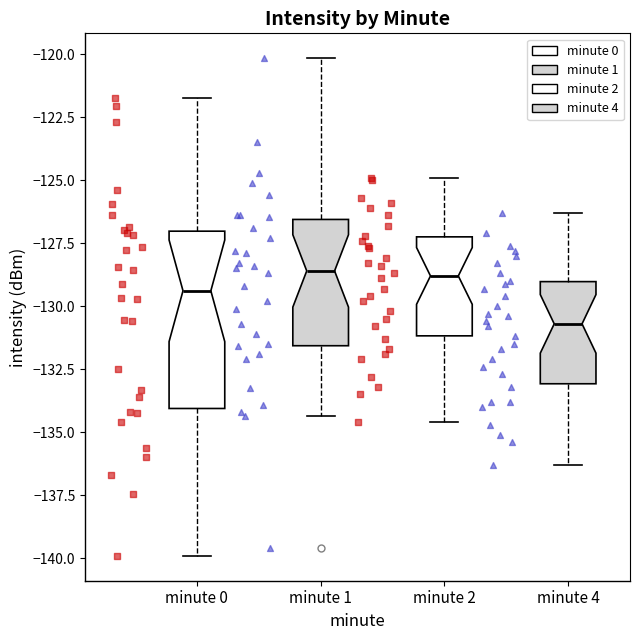

Reading left to right, read every box against the y-axis: the position of its median line, the range the box covers, and the ends of its whiskers. The values are not printed on the chart, so give them approximately, as read against the axis.

minute 0: median -129.5, box -134.0 to -127.0, whiskers -140.0 to -121.5
minute 1: median -128.5, box -131.5 to -126.5, whiskers -134.5 to -120.0
minute 2: median -129.0, box -131.0 to -127.0, whiskers -134.5 to -125.0
minute 4: median -130.5, box -133.0 to -129.0, whiskers -136.5 to -126.5